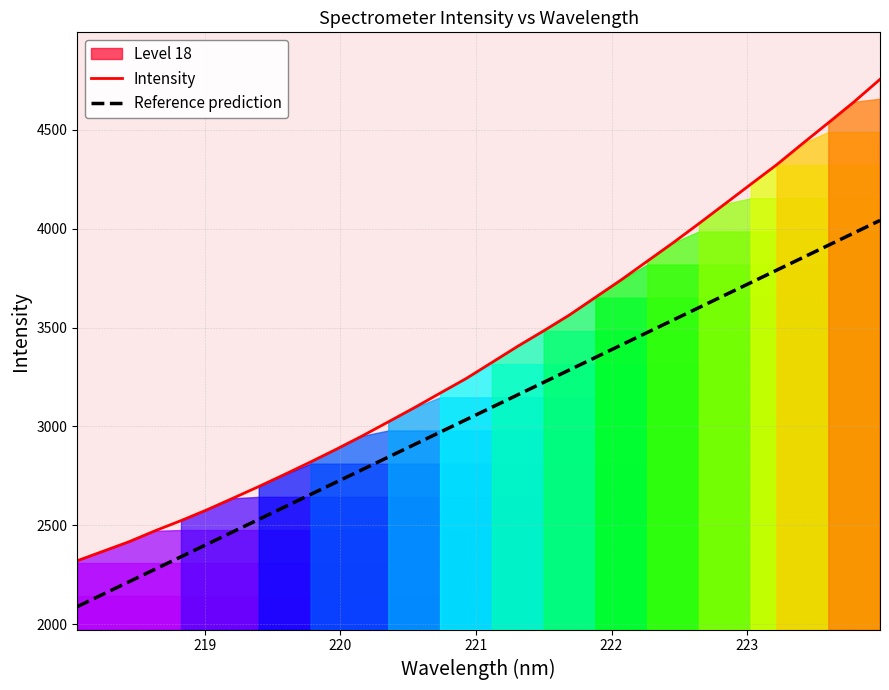

What is the difference between the maximum and minimum values in the Intensity series?

2434.3